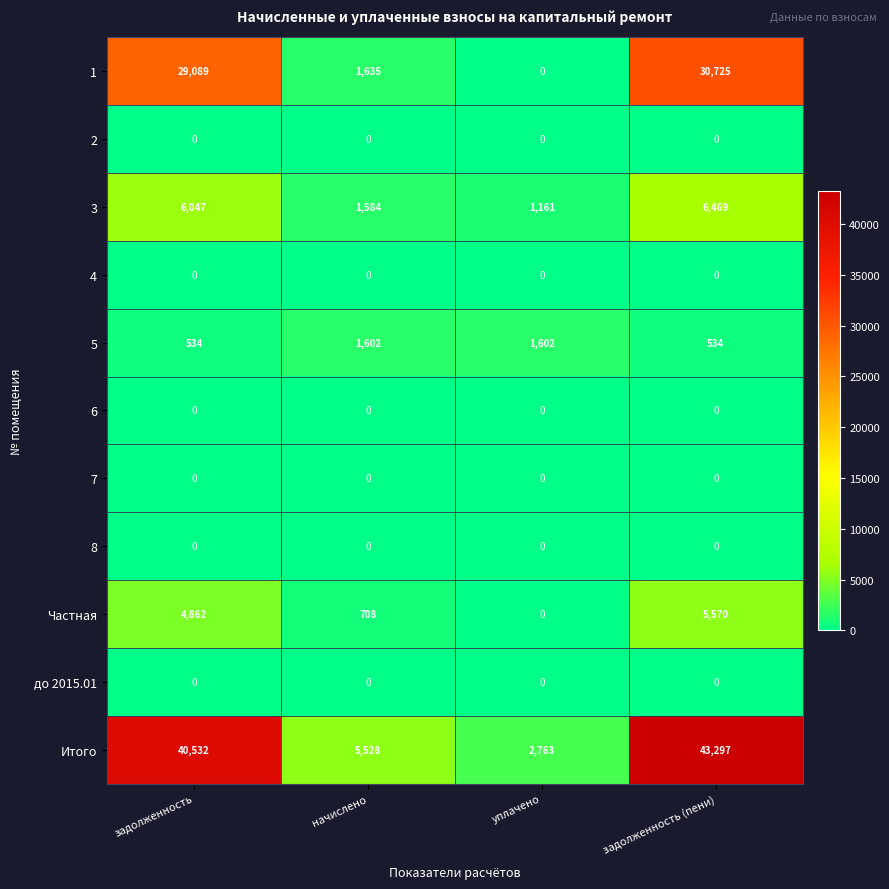

At which category is the sum across all series the highest?

задолженность (пени)